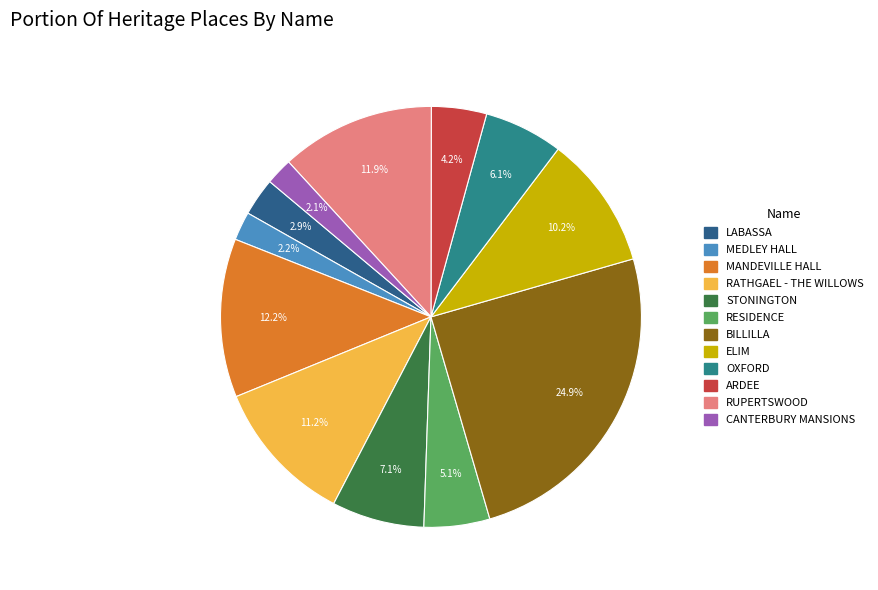

Which slice is the largest?

BILLILLA